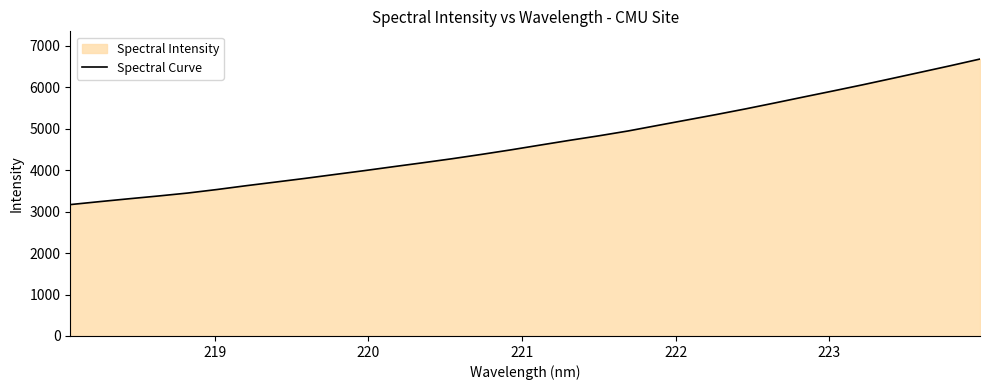

What is the maximum value shown in the chart?

6678.9